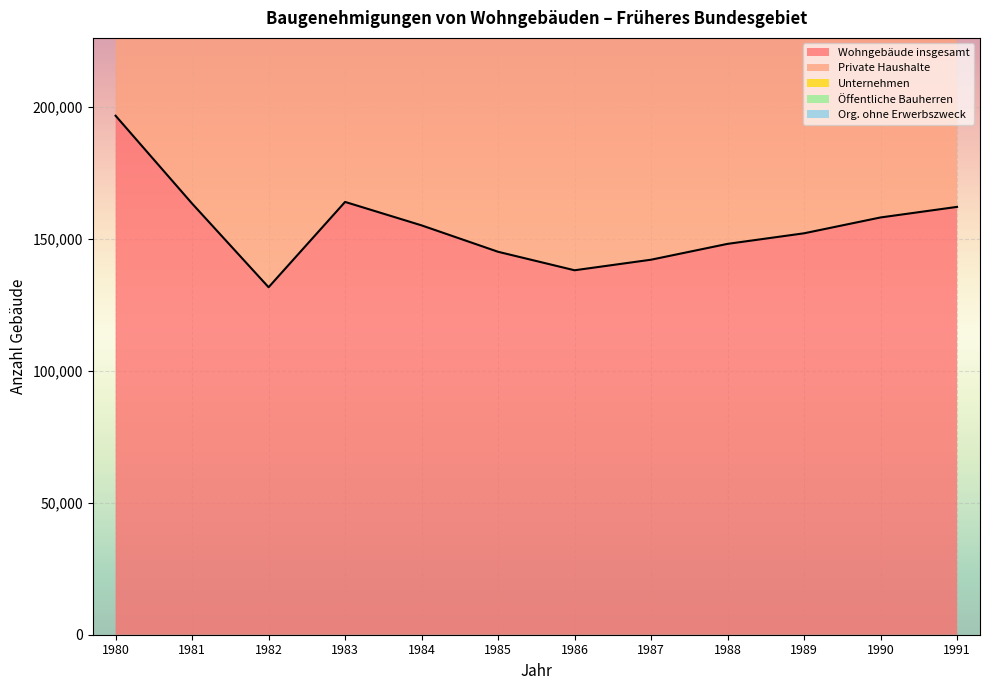

True or false: Öffentliche Bauherren and Wohngebäude insgesamt cross at least once.

False